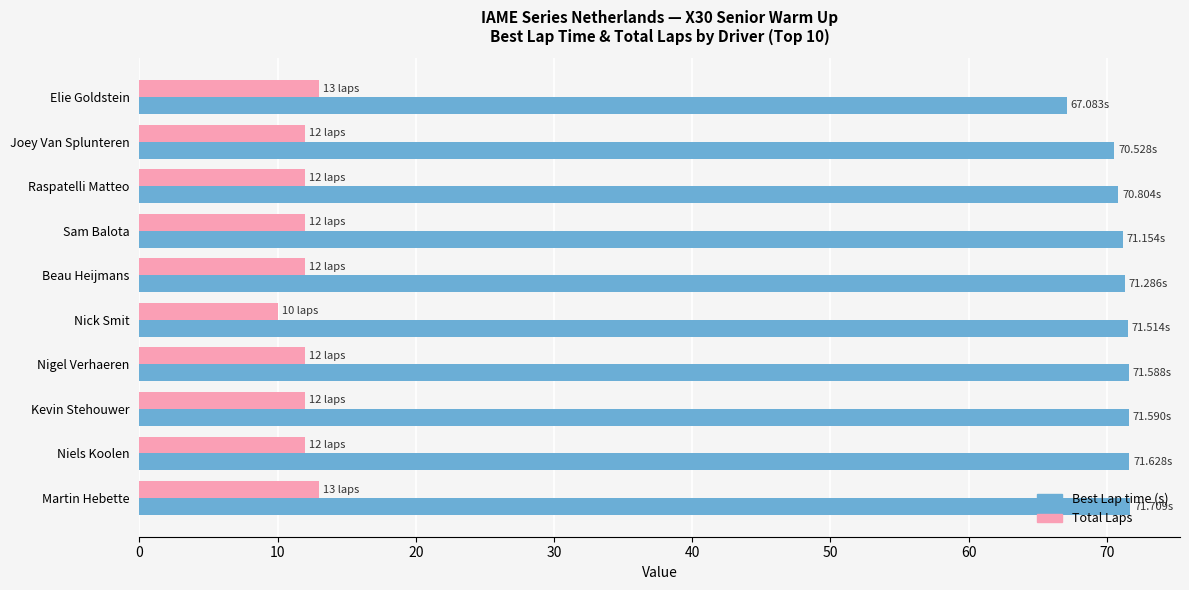

List the series in order of their peak value, lowest first.

Total Laps, Best Lap time (s)